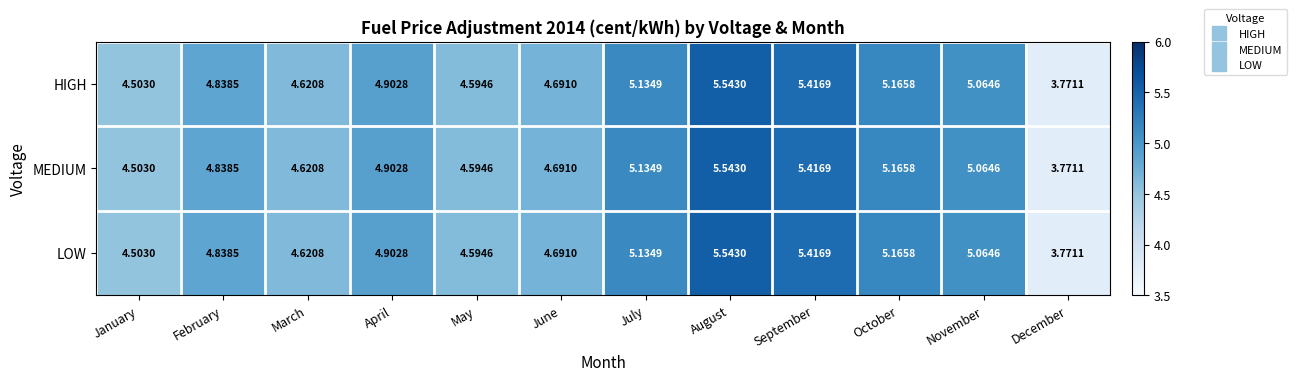

Which label corresponds to the largest value in the chart?

August